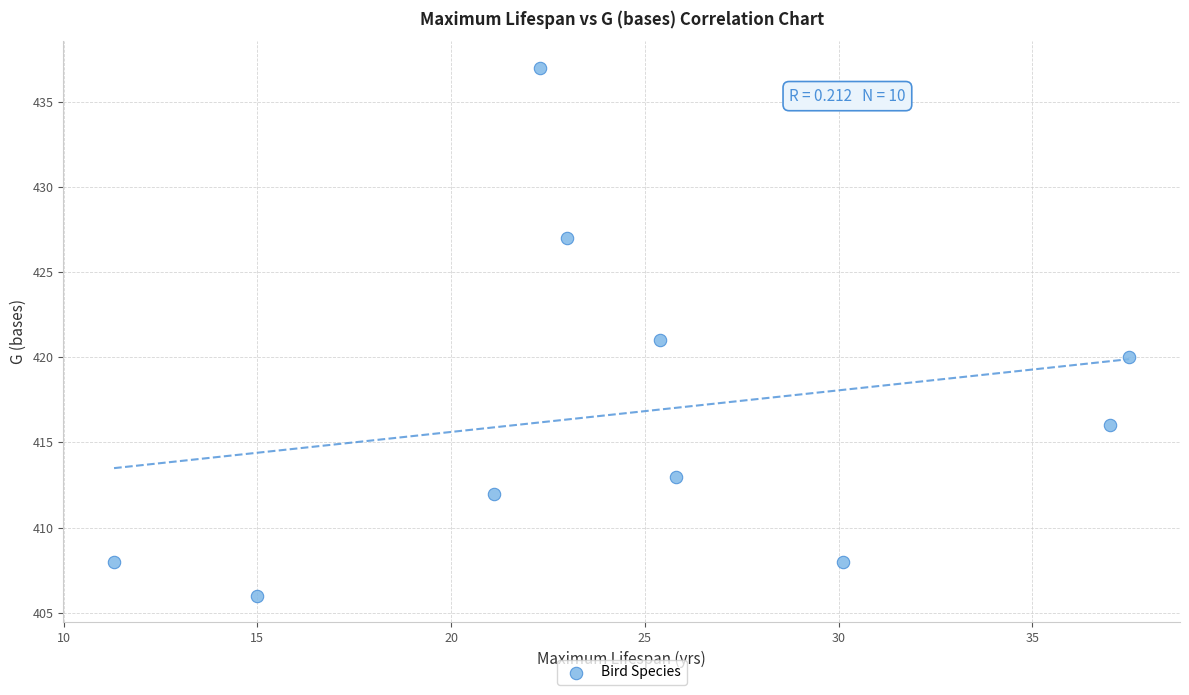

What is the range of Y values (max minus min)?

31